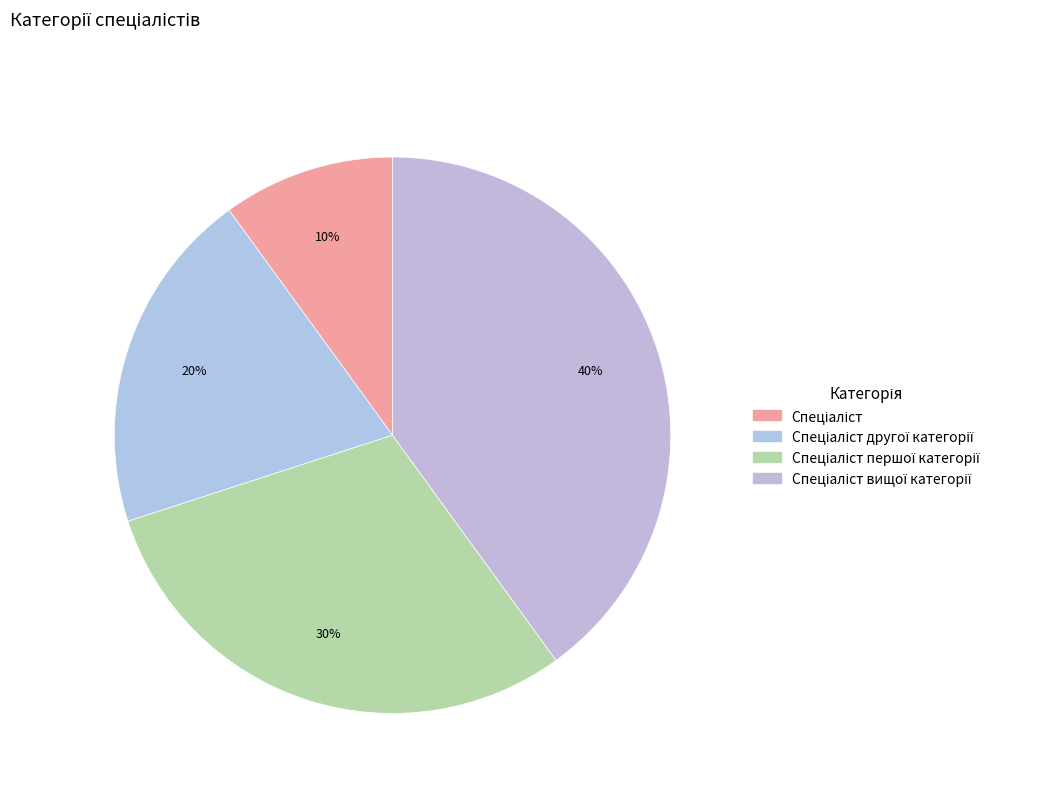

Does any single category account for the majority?

No